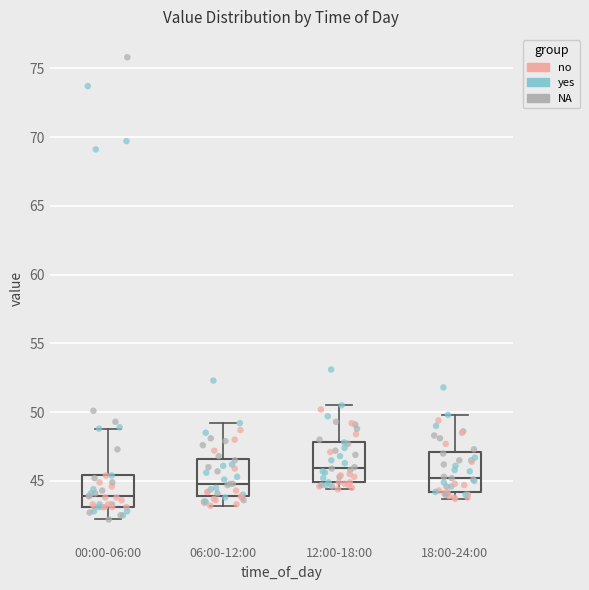

Which box's median line is the lowest?

00:00-06:00